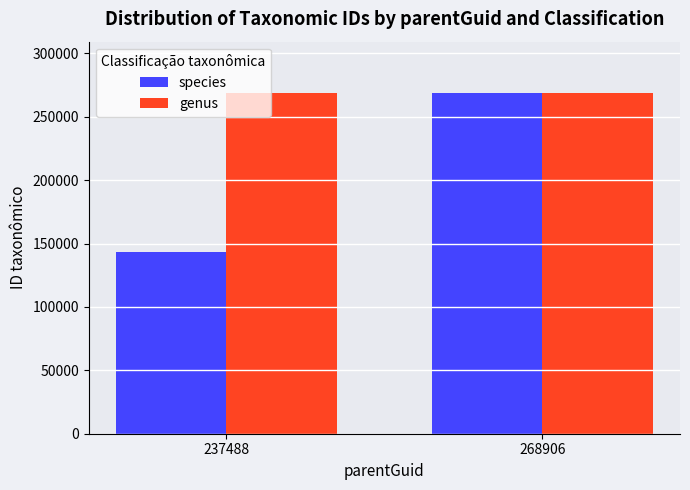

Between 237488 and 268906, which series saw the biggest shift?

species